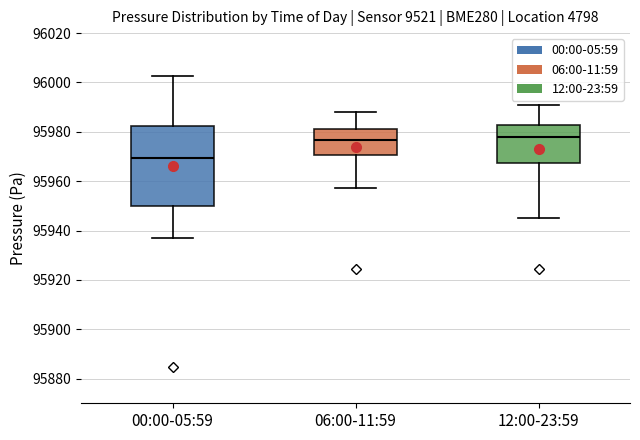

Where does the upper whisker of the box for 12:00-23:59 end on the y-axis? The values are not printed on the chart, so give them approximately, as read against the axis.

95990